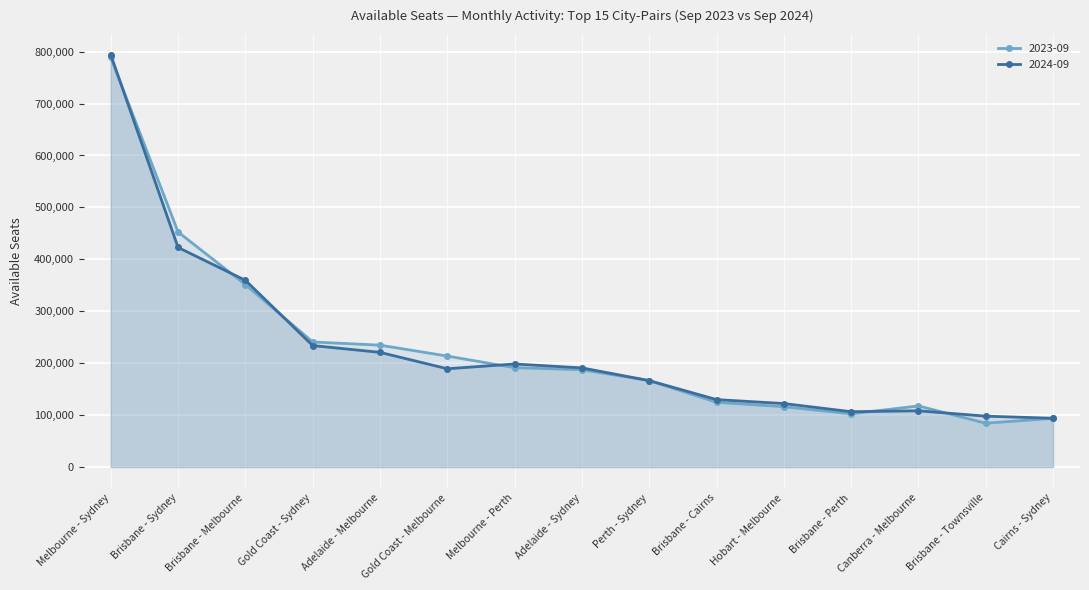

What is the minimum value shown in the chart?

84507